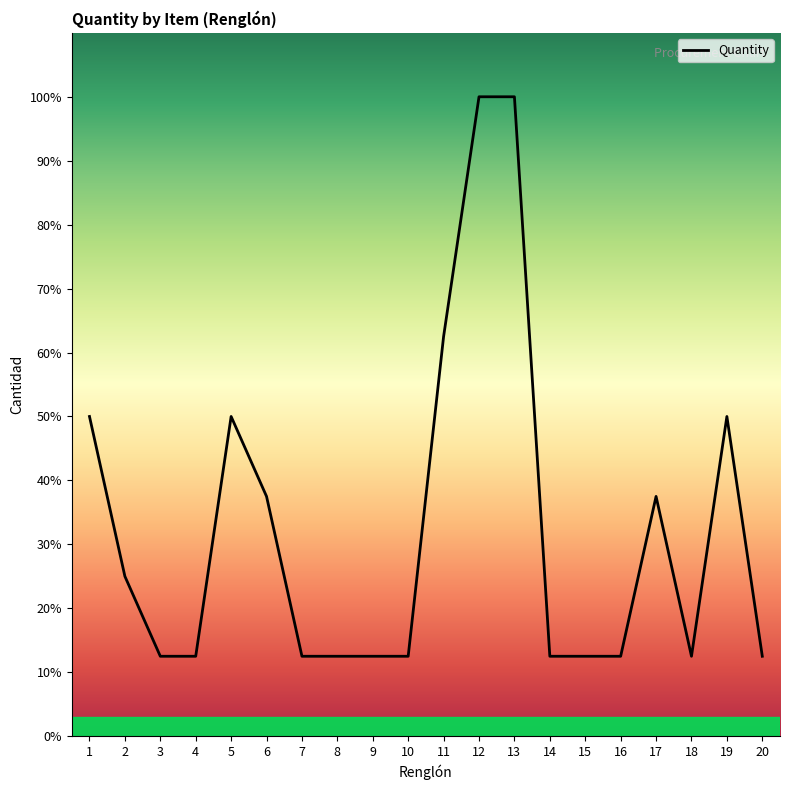

The value at 6 is 37.5. True or false?

True